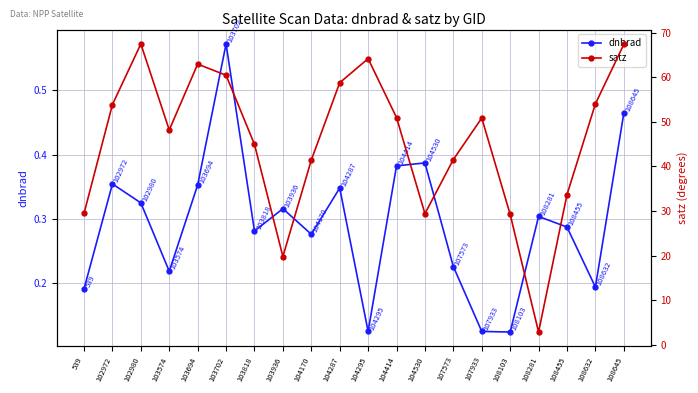

Rank the categories by dnbrad value from lowest to highest.

108103, 107933, 104295, 539, 108632, 103574, 107573, 104170, 103818, 108455, 108281, 103936, 102980, 104287, 103694, 102972, 104414, 104530, 108645, 103702